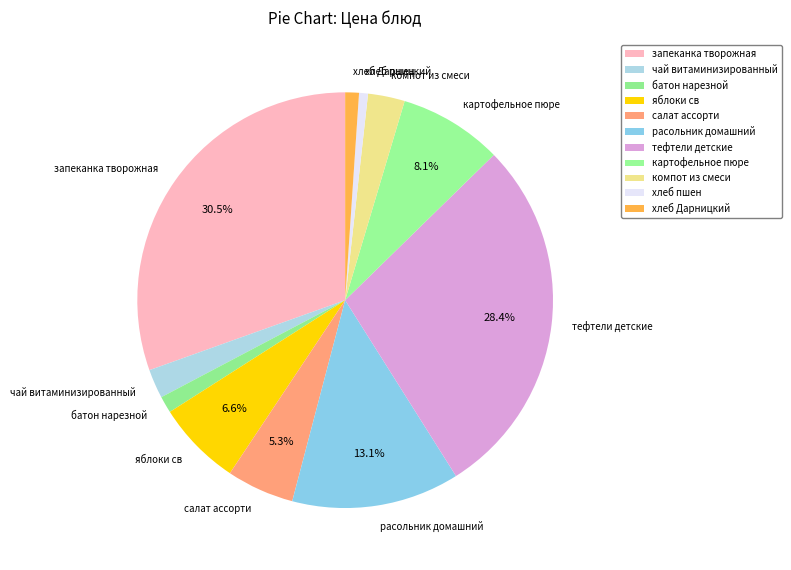

Is there any slice that represents more than half of the pie?

No